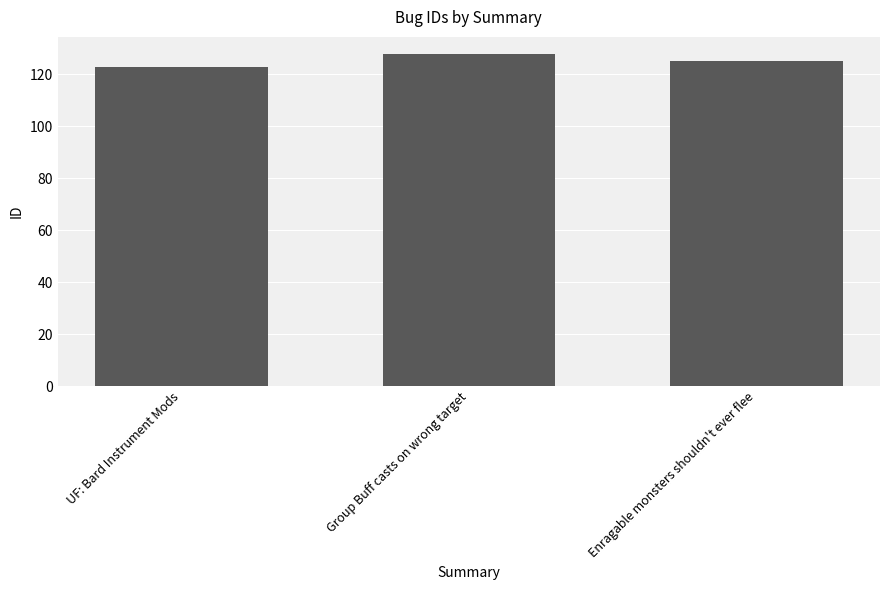

What is the label of the 2nd bar from the right?

Group Buff casts on wrong target